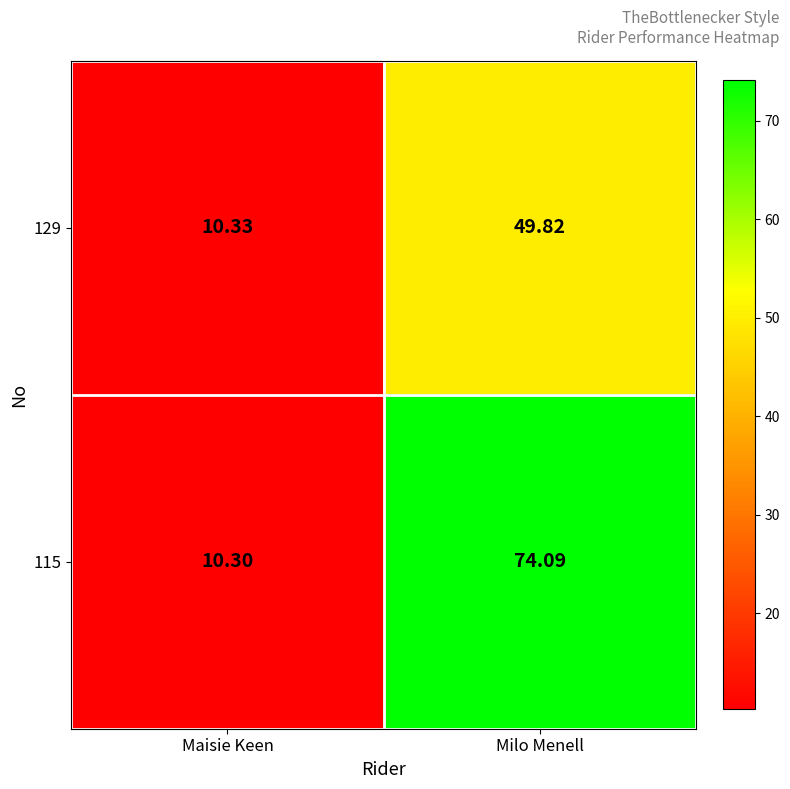

What is the difference between the highest and lowest values at Milo Menell?

24.3